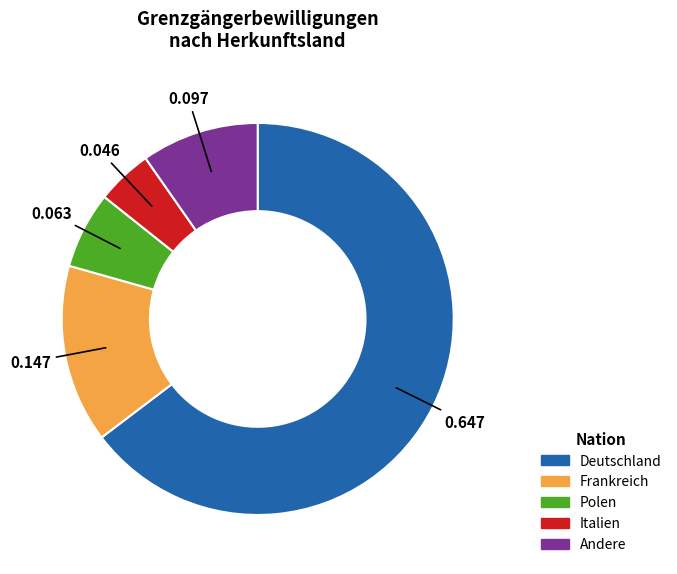

Which has a higher value, Andere or Frankreich?

Frankreich